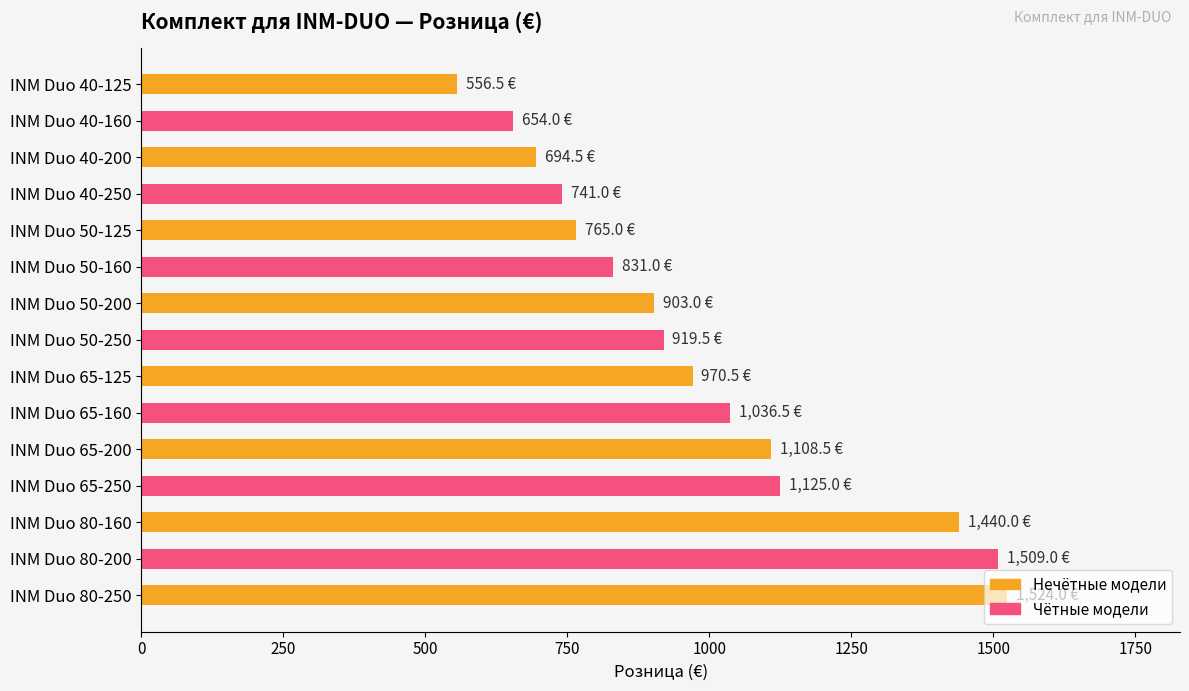

Rank the categories by value from lowest to highest.

INM Duo 40-125, INM Duo 40-160, INM Duo 40-200, INM Duo 40-250, INM Duo 50-125, INM Duo 50-160, INM Duo 50-200, INM Duo 50-250, INM Duo 65-125, INM Duo 65-160, INM Duo 65-200, INM Duo 65-250, INM Duo 80-160, INM Duo 80-200, INM Duo 80-250